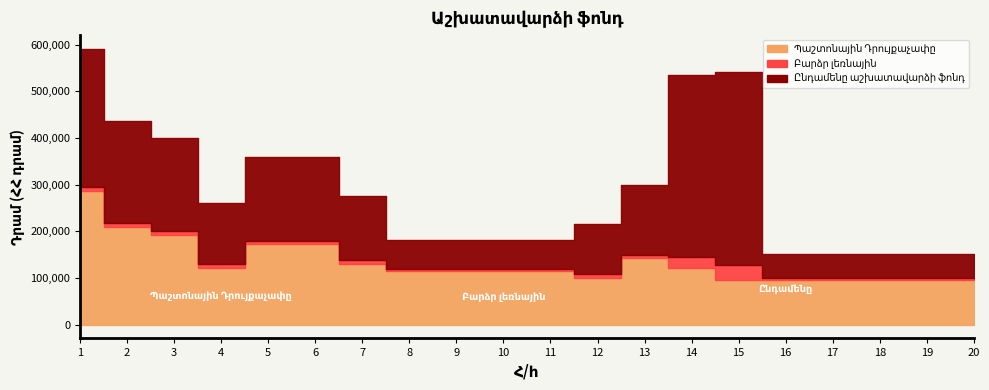

Reading left to right, extract all data points from this chart.

Պաշտոնային Դրույքաչափը: 287500	210000	192500	122000	172000	172000	130000	115000	115000	115000	115000	100000	142000	122000	95700	95700	95700	95700	95700	95700
Բարձր լեռնային: 8000	8000	8000	8000	8000	8000	8000	4000	4000	4000	4000	8000	8000	24000	32000	4000	4000	4000	4000	4000
Ընդամենը աշխատավարձի ֆոնդ: 295500	218000	200500	130000	180000	180000	138000	61500	61500	61500	61500	108000	150000	390000	414800	51850	51850	51850	51850	51850